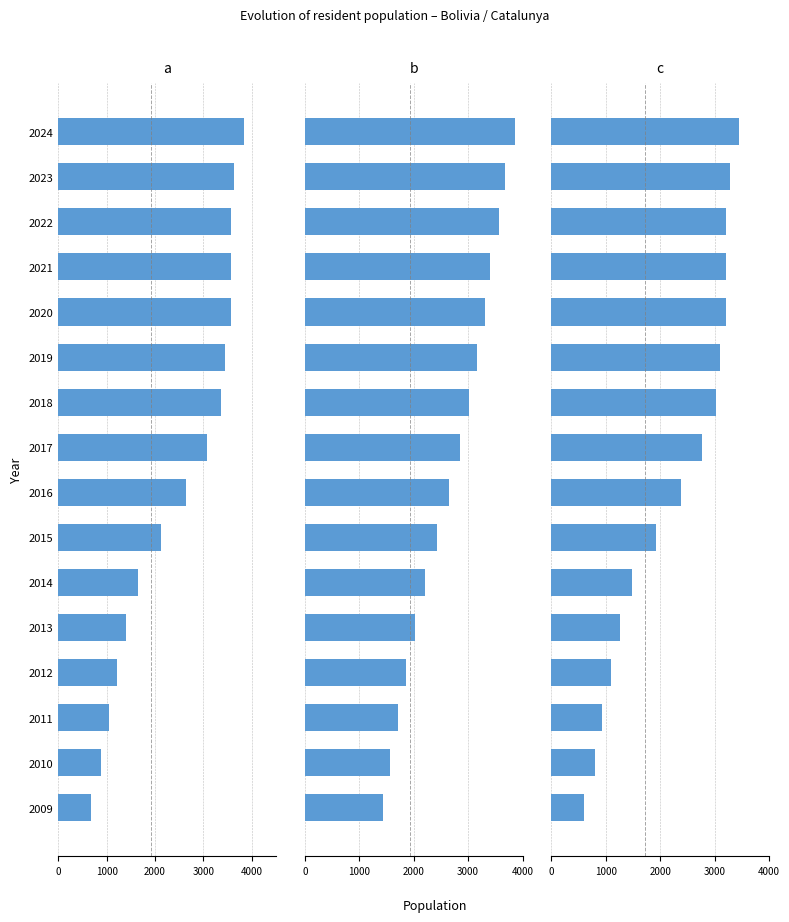

The value of Panel a at 2023 is 1785.2. True or false?

False